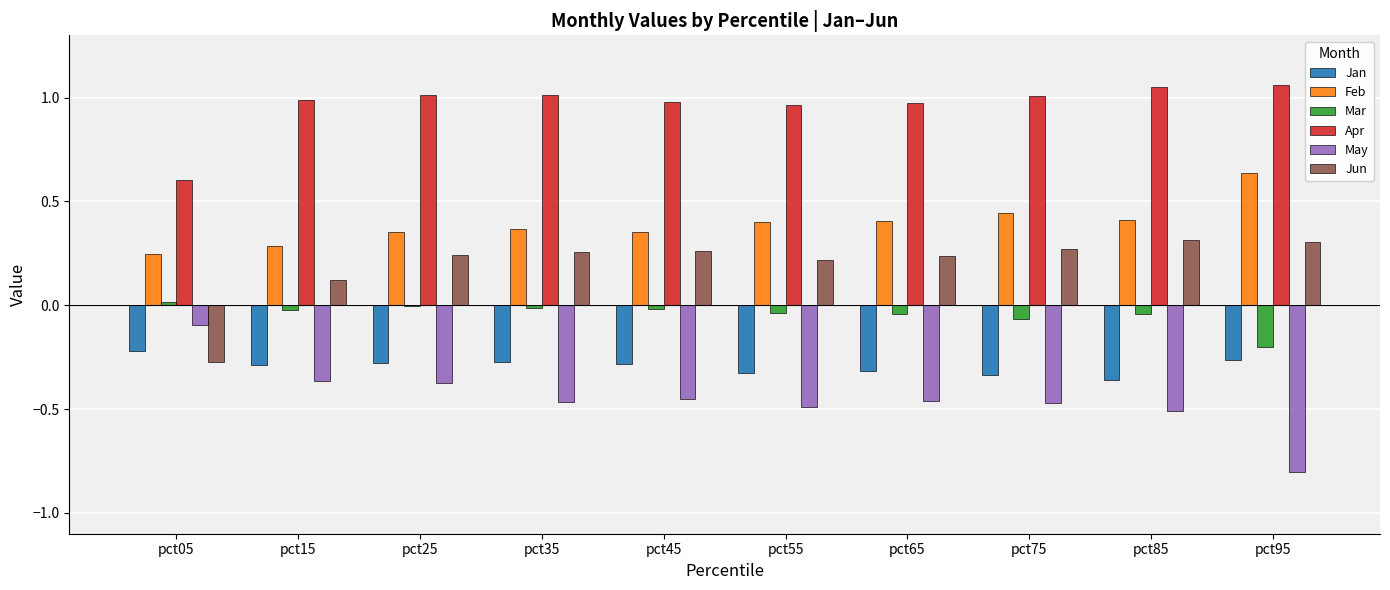

Which category has the highest value in the Feb series?

pct95